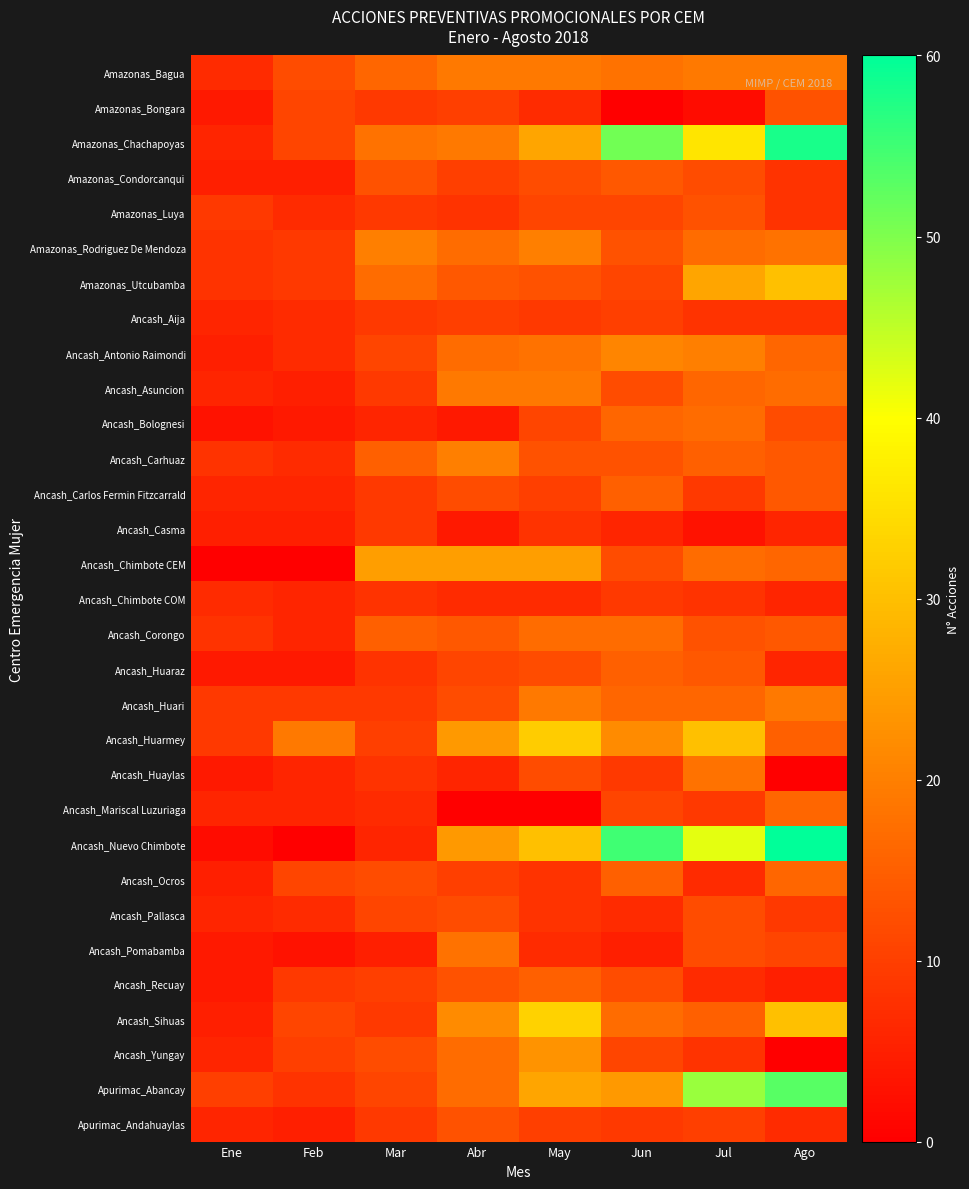

Reading left to right, what are all the values shown in this chart?

Amazonas_Bagua: Ene=7	Feb=12	Mar=16	Abr=19	May=19	Jun=18	Jul=19	Ago=19
Amazonas_Bongara: Ene=4	Feb=11	Mar=9	Abr=10	May=7	Jun=0	Jul=2	Ago=13
Amazonas_Chachapoyas: Ene=6	Feb=11	Mar=18	Abr=19	May=26	Jun=51	Jul=36	Ago=58
Amazonas_Condorcanqui: Ene=5	Feb=5	Mar=13	Abr=10	May=12	Jun=14	Jul=12	Ago=8
Amazonas_Luya: Ene=9	Feb=7	Mar=9	Abr=8	May=11	Jun=11	Jul=13	Ago=8
Amazonas_Rodriguez De Mendoza: Ene=8	Feb=9	Mar=20	Abr=17	May=20	Jun=13	Jul=17	Ago=18
Amazonas_Utcubamba: Ene=8	Feb=9	Mar=17	Abr=14	May=13	Jun=11	Jul=26	Ago=30
Ancash_Aija: Ene=6	Feb=7	Mar=9	Abr=10	May=9	Jun=10	Jul=8	Ago=8
Ancash_Antonio Raimondi: Ene=5	Feb=7	Mar=11	Abr=17	May=18	Jun=21	Jul=20	Ago=16
Ancash_Asuncion: Ene=6	Feb=5	Mar=9	Abr=19	May=19	Jun=12	Jul=16	Ago=17
Ancash_Bolognesi: Ene=3	Feb=4	Mar=6	Abr=4	May=11	Jun=16	Jul=17	Ago=12
Ancash_Carhuaz: Ene=8	Feb=7	Mar=15	Abr=20	May=13	Jun=13	Jul=15	Ago=14
Ancash_Carlos Fermin Fitzcarrald: Ene=6	Feb=6	Mar=9	Abr=12	May=10	Jun=15	Jul=9	Ago=14
Ancash_Casma: Ene=5	Feb=5	Mar=9	Abr=4	May=8	Jun=6	Jul=3	Ago=6
Ancash_Chimbote CEM: Ene=0	Feb=0	Mar=25	Abr=25	May=25	Jun=12	Jul=17	Ago=16
Ancash_Chimbote COM: Ene=7	Feb=6	Mar=8	Abr=7	May=7	Jun=9	Jul=8	Ago=6
Ancash_Corongo: Ene=8	Feb=6	Mar=15	Abr=14	May=17	Jun=17	Jul=13	Ago=14
Ancash_Huaraz: Ene=4	Feb=4	Mar=8	Abr=11	May=12	Jun=15	Jul=14	Ago=6
Ancash_Huari: Ene=9	Feb=9	Mar=9	Abr=12	May=19	Jun=16	Jul=16	Ago=19
Ancash_Huarmey: Ene=9	Feb=19	Mar=10	Abr=24	May=32	Jun=22	Jul=30	Ago=15
Ancash_Huaylas: Ene=4	Feb=6	Mar=8	Abr=6	May=12	Jun=9	Jul=18	Ago=0
Ancash_Mariscal Luzuriaga: Ene=6	Feb=6	Mar=7	Abr=0	May=0	Jun=11	Jul=9	Ago=16
Ancash_Nuevo Chimbote: Ene=2	Feb=0	Mar=6	Abr=24	May=30	Jun=55	Jul=42	Ago=60
Ancash_Ocros: Ene=5	Feb=11	Mar=12	Abr=10	May=8	Jun=15	Jul=7	Ago=16
Ancash_Pallasca: Ene=6	Feb=7	Mar=11	Abr=12	May=8	Jun=7	Jul=12	Ago=9
Ancash_Pomabamba: Ene=4	Feb=3	Mar=5	Abr=18	May=7	Jun=5	Jul=12	Ago=11
Ancash_Recuay: Ene=4	Feb=9	Mar=10	Abr=13	May=15	Jun=12	Jul=7	Ago=5
Ancash_Sihuas: Ene=5	Feb=11	Mar=9	Abr=22	May=33	Jun=17	Jul=15	Ago=30
Ancash_Yungay: Ene=6	Feb=10	Mar=12	Abr=17	May=23	Jun=11	Jul=8	Ago=0
Apurimac_Abancay: Ene=10	Feb=8	Mar=11	Abr=17	May=26	Jun=24	Jul=48	Ago=53
Apurimac_Andahuaylas: Ene=6	Feb=5	Mar=9	Abr=13	May=10	Jun=9	Jul=10	Ago=7